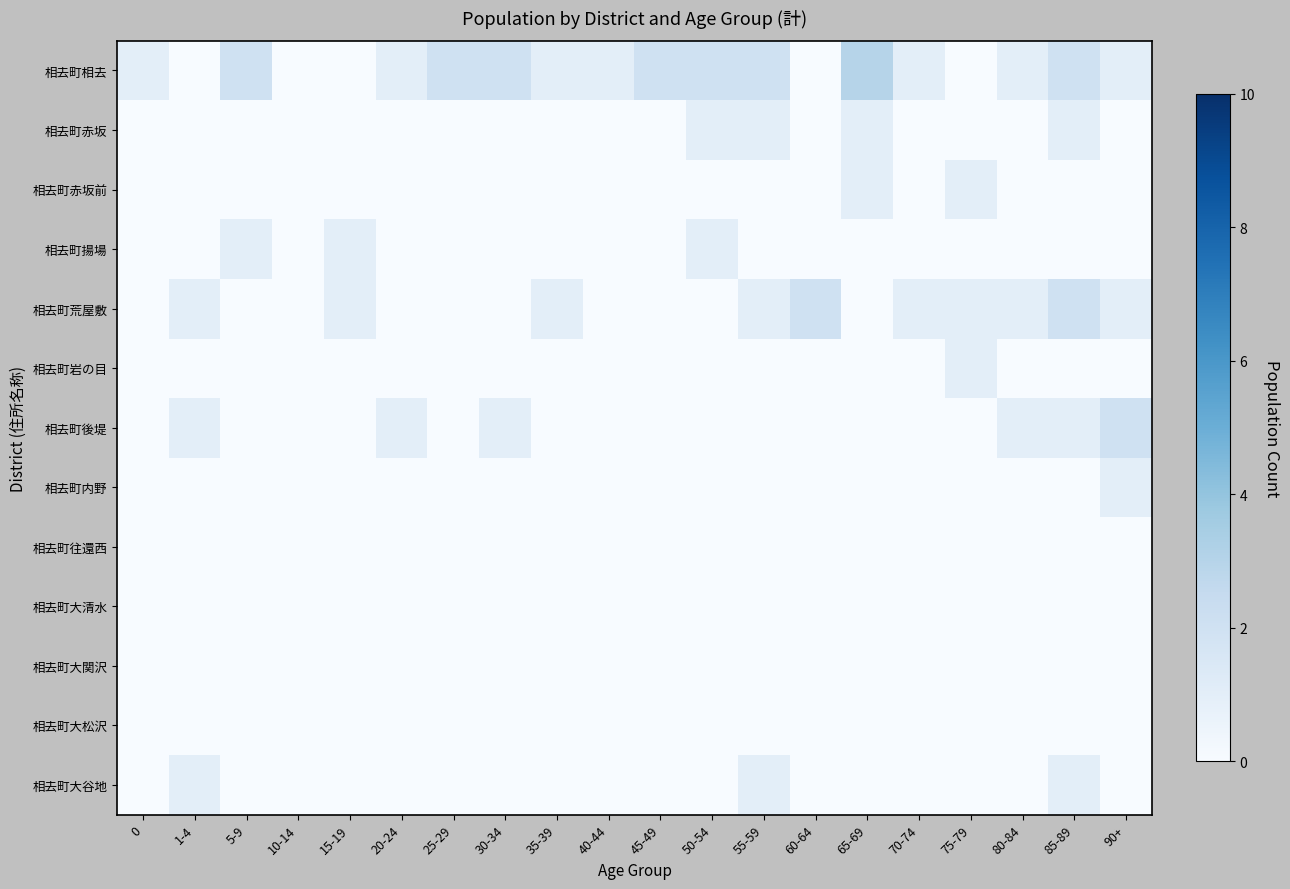

Which series changed the most between 55-59 and 80-84?

相去町相去